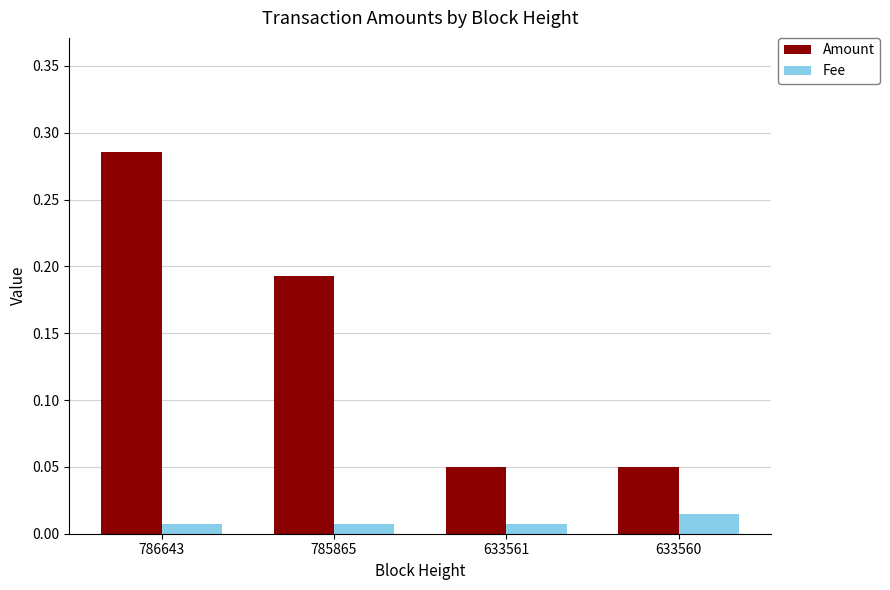

What is the sum of all Amount values?

0.6